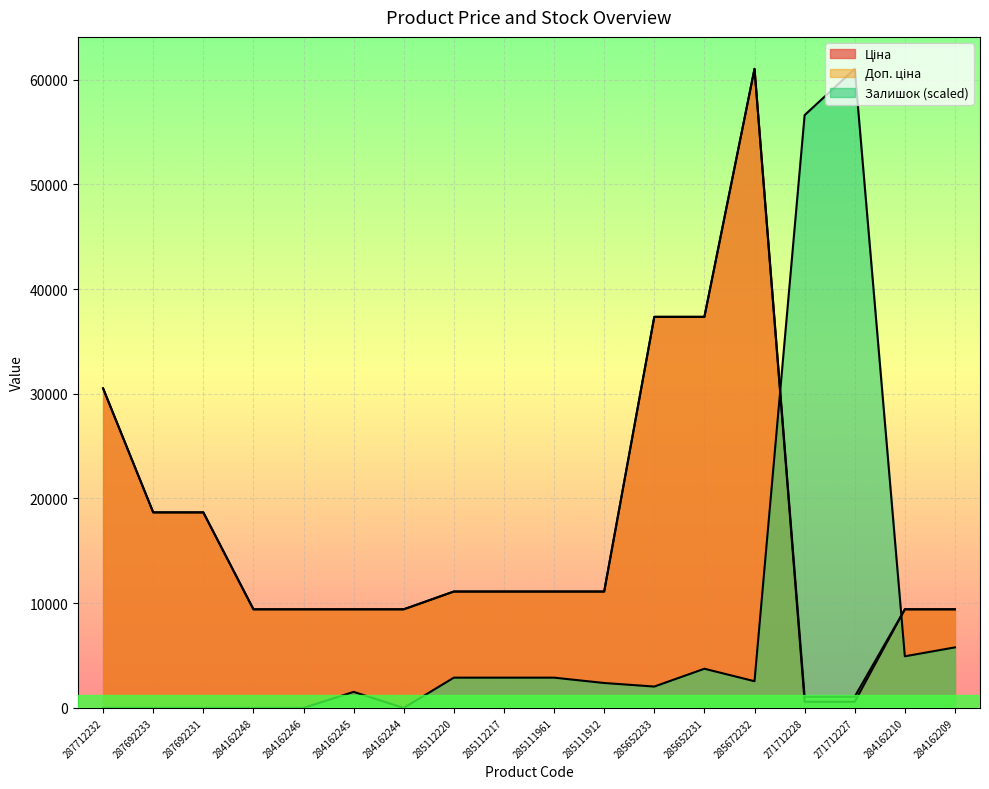

True or false: Доп. ціна has a value of 3000.2 at 284162209.

False